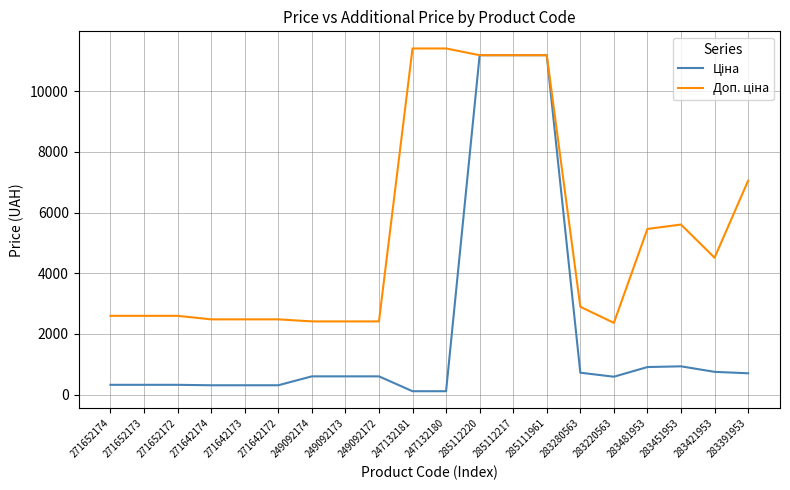

What is the greatest value displayed?

11410.0